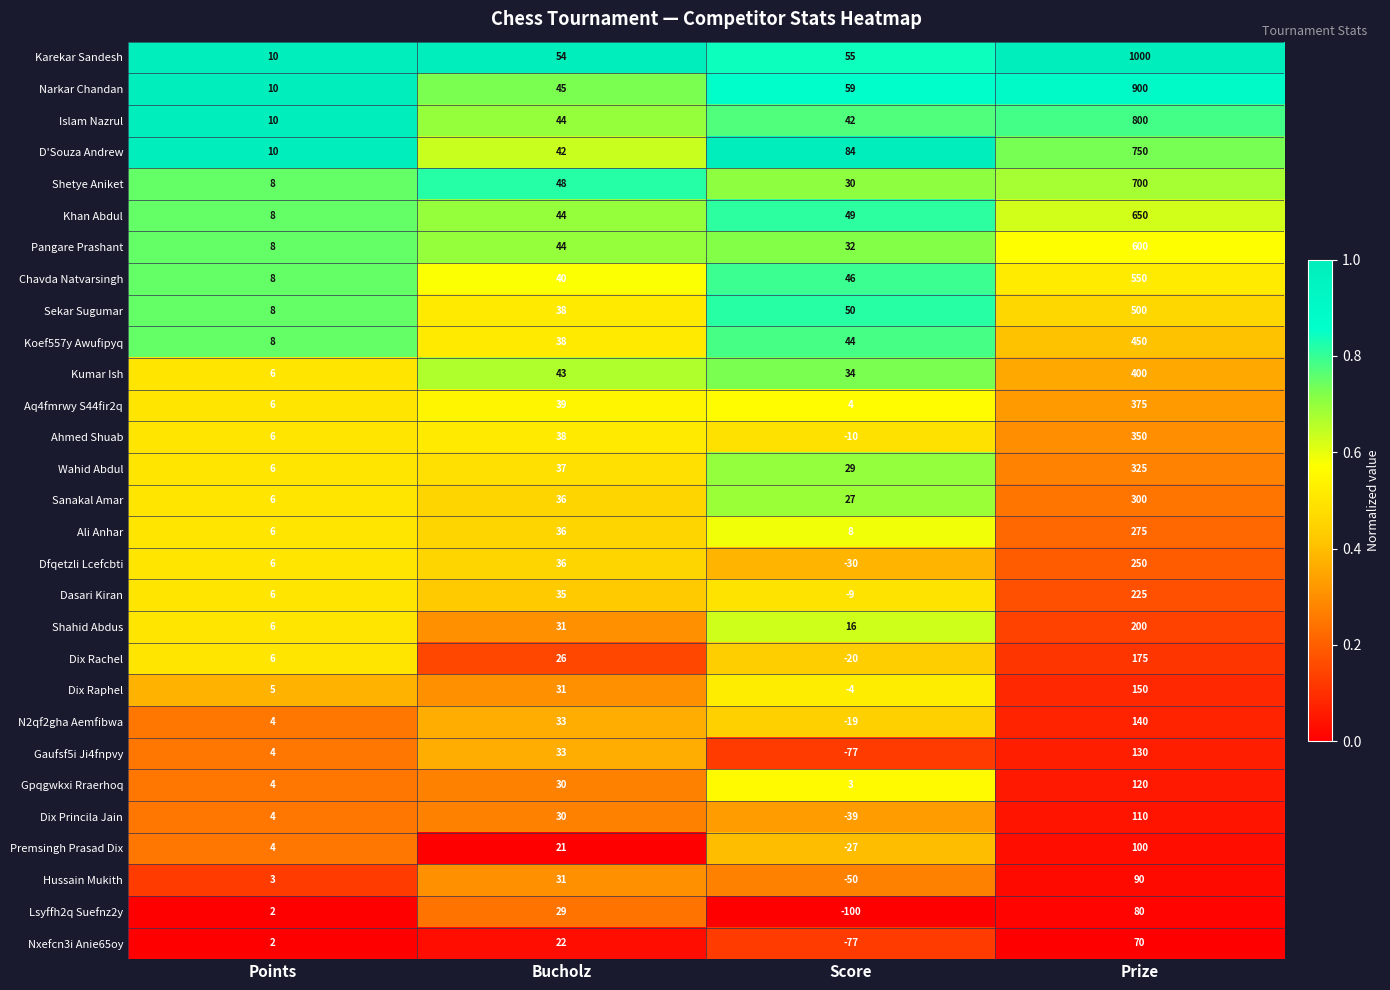

List the labels in order of Dfqetzli Lcefcbti value, smallest first.

Score, Points, Bucholz, Prize